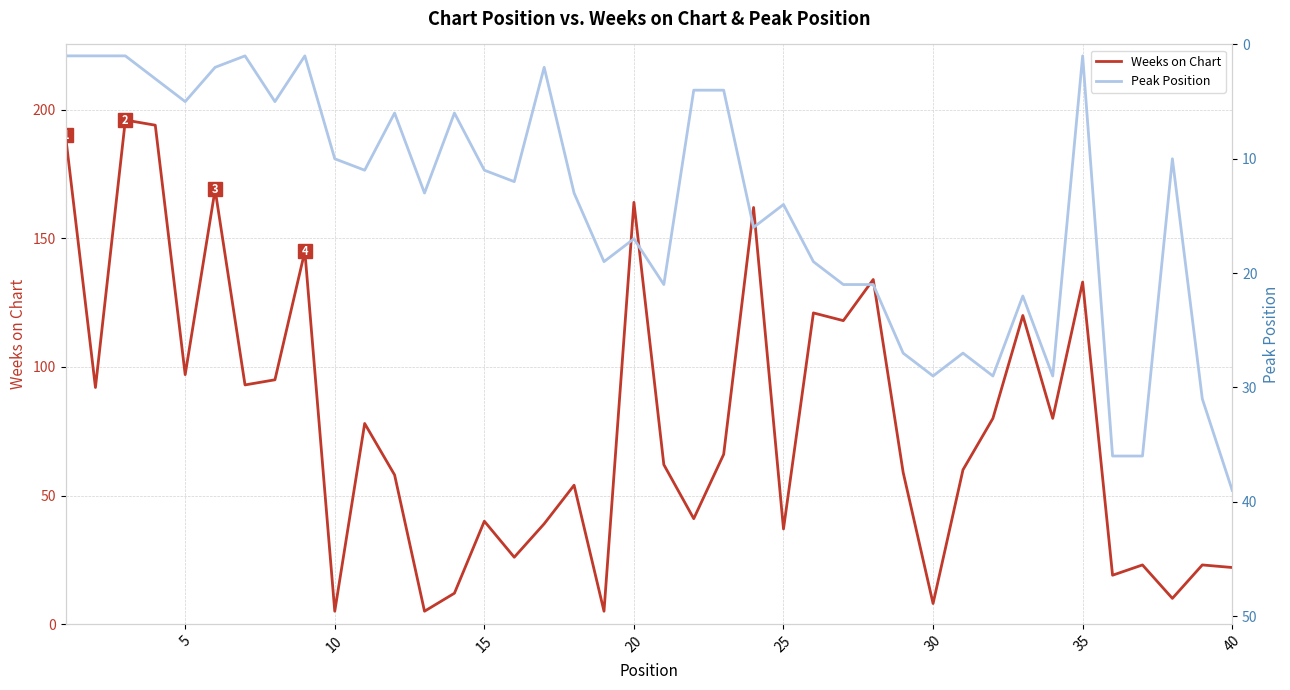

How many times do Peak Position and Weeks on Chart cross each other?

9